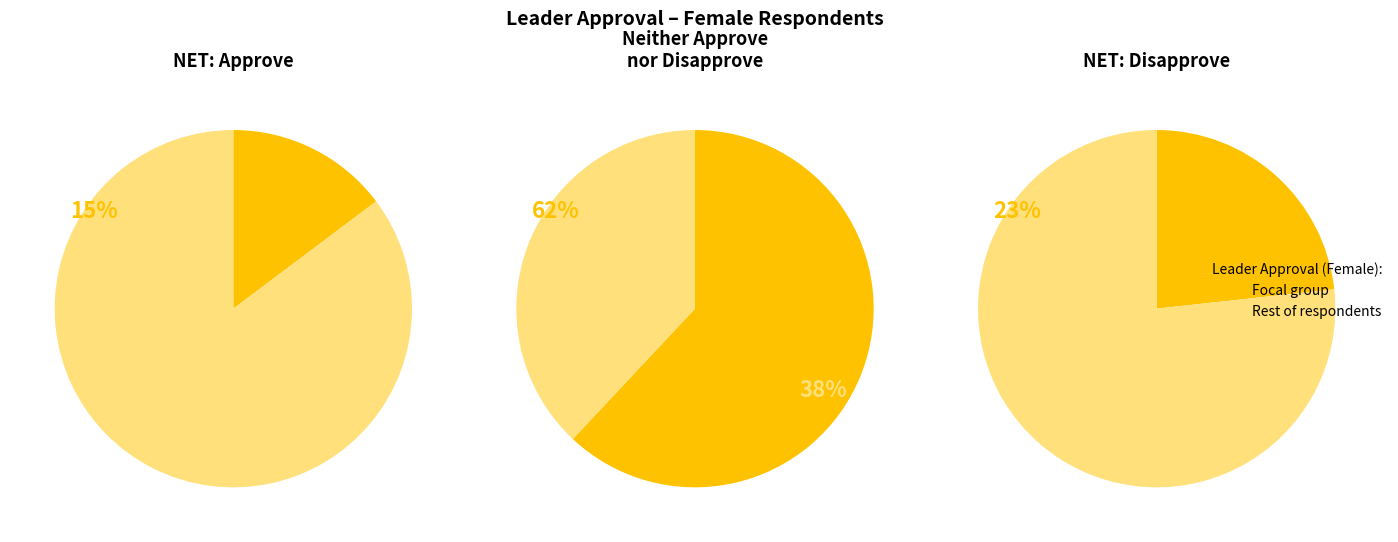

Which category accounts for the majority?

Neither Approve nor Disapprove